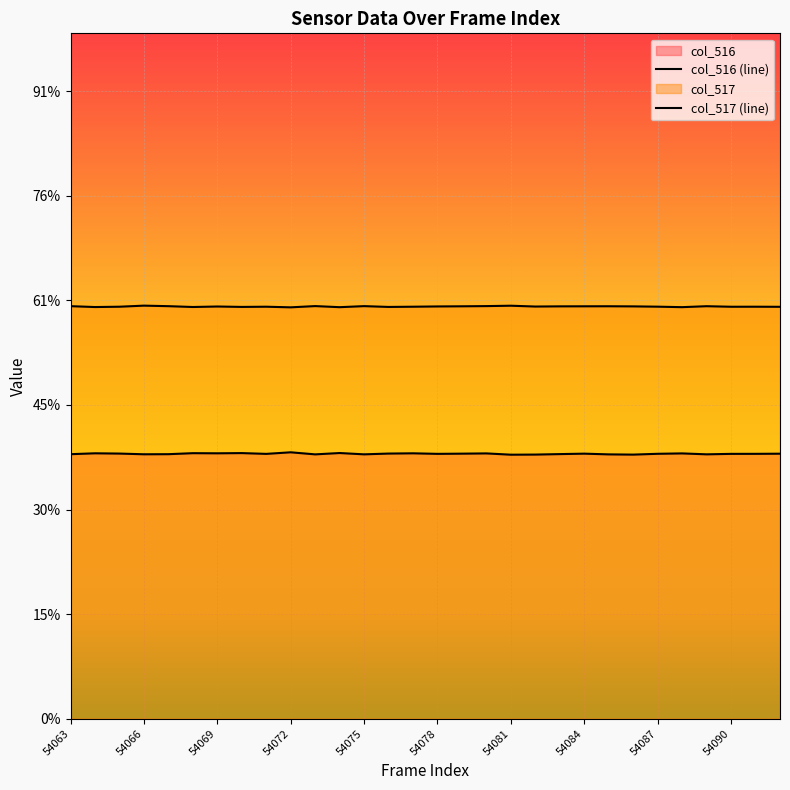

How many series are shown in this chart?

2